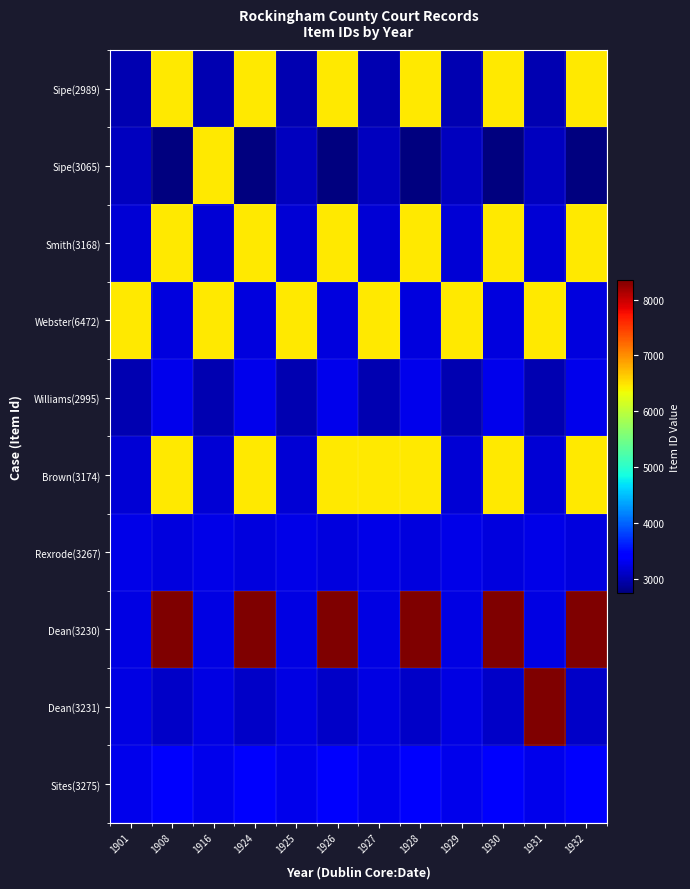

Reading left to right, list all the values displayed in this chart.

Sipe(2989): 1901=2989	1908=6471	1916=2989	1924=6471	1925=2989	1926=6471	1927=2989	1928=6471	1929=2989	1930=6471	1931=2989	1932=6471
Sipe(3065): 1901=3065	1908=2746	1916=6471	1924=2746	1925=3065	1926=2746	1927=3065	1928=2746	1929=3065	1930=2746	1931=3065	1932=2746
Smith(3168): 1901=3168	1908=6470	1916=3168	1924=6470	1925=3168	1926=6470	1927=3168	1928=6470	1929=3168	1930=6470	1931=3168	1932=6470
Webster(6472): 1901=6472	1908=3207	1916=6472	1924=3207	1925=6472	1926=3207	1927=6472	1928=3207	1929=6472	1930=3207	1931=6472	1932=3207
Williams(2995): 1901=2995	1908=3288	1916=2995	1924=3288	1925=2995	1926=3288	1927=2995	1928=3288	1929=2995	1930=3288	1931=2995	1932=3288
Brown(3174): 1901=3174	1908=6469	1916=3174	1924=6469	1925=3174	1926=6469	1927=6471	1928=6469	1929=3174	1930=6469	1931=3174	1932=6469
Rexrode(3267): 1901=3267	1908=3225	1916=3267	1924=3225	1925=3267	1926=3225	1927=3267	1928=3225	1929=3267	1930=3225	1931=3267	1932=3225
Dean(3230): 1901=3230	1908=8357	1916=3230	1924=8357	1925=3230	1926=8357	1927=3230	1928=8357	1929=3230	1930=8357	1931=3230	1932=8357
Dean(3231): 1901=3231	1908=3111	1916=3231	1924=3111	1925=3231	1926=3111	1927=3231	1928=3111	1929=3231	1930=3111	1931=8357	1932=3111
Sites(3275): 1901=3275	1908=3366	1916=3275	1924=3366	1925=3275	1926=3366	1927=3275	1928=3366	1929=3275	1930=3366	1931=3275	1932=3366